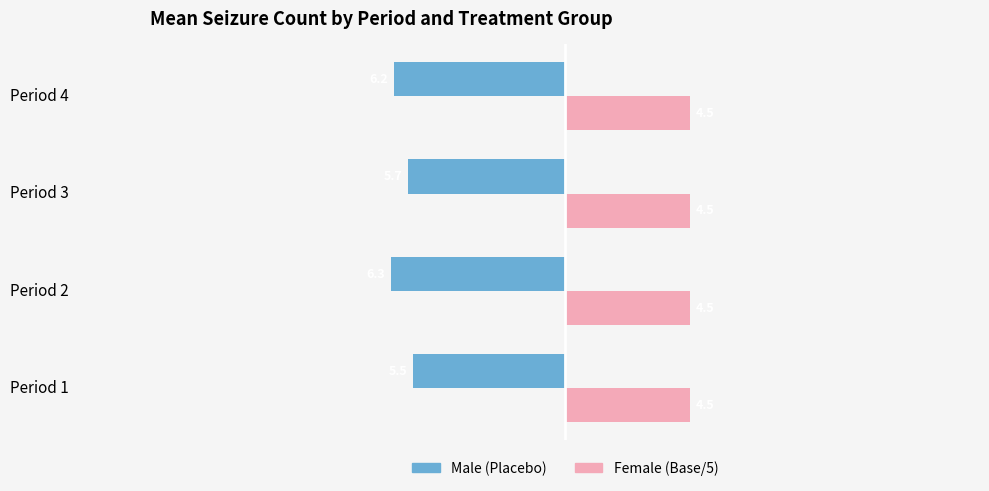

What is the greatest value displayed?

4.5